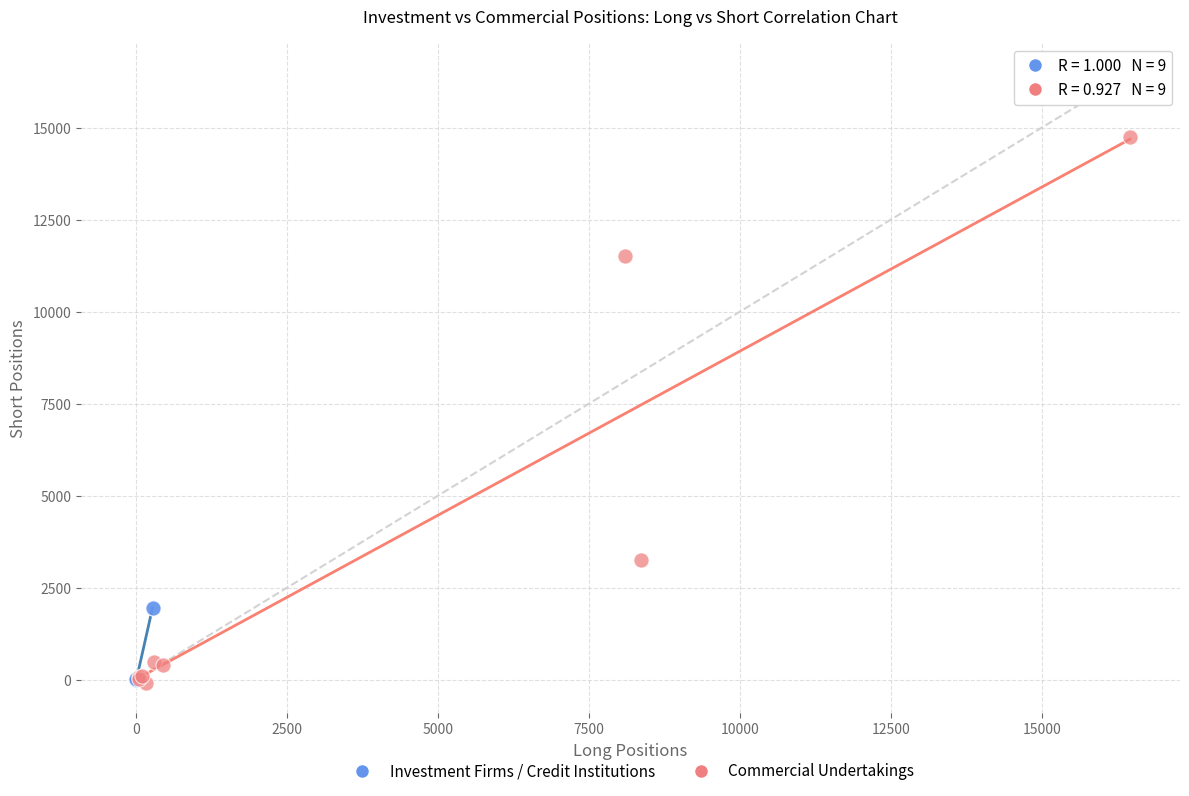

Which series contains the highest Y value?

Commercial Undertakings